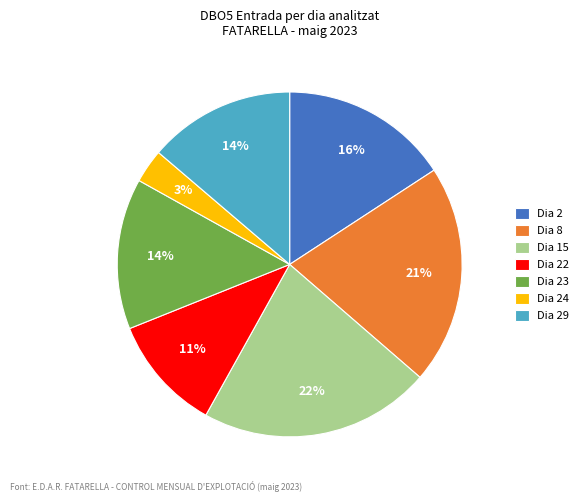

Combined, do Dia 15 and Dia 24 account for over 50%?

No